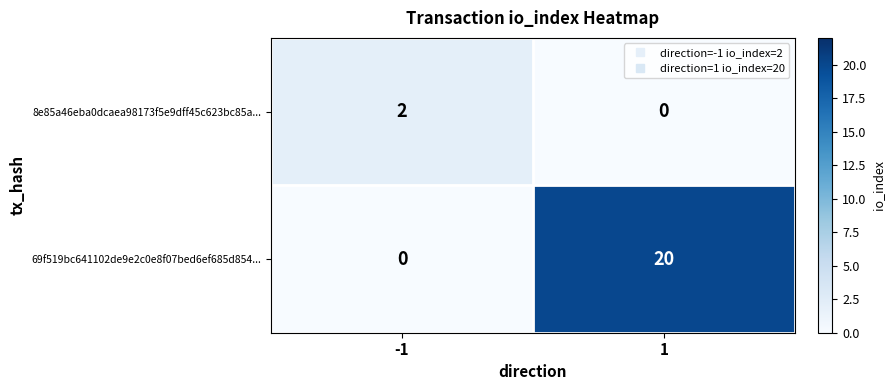

What is the sum of all 69f519bc641102de9e2c0e8f07bed6ef685d854... values?

20